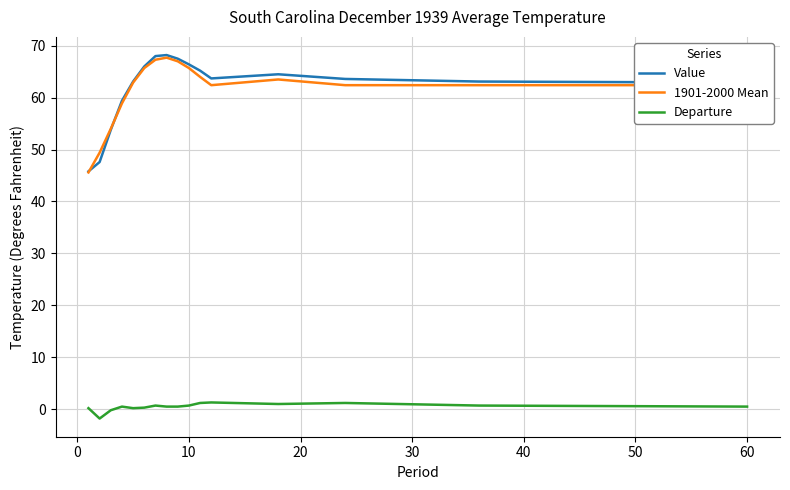

What is the greatest value displayed?

68.2